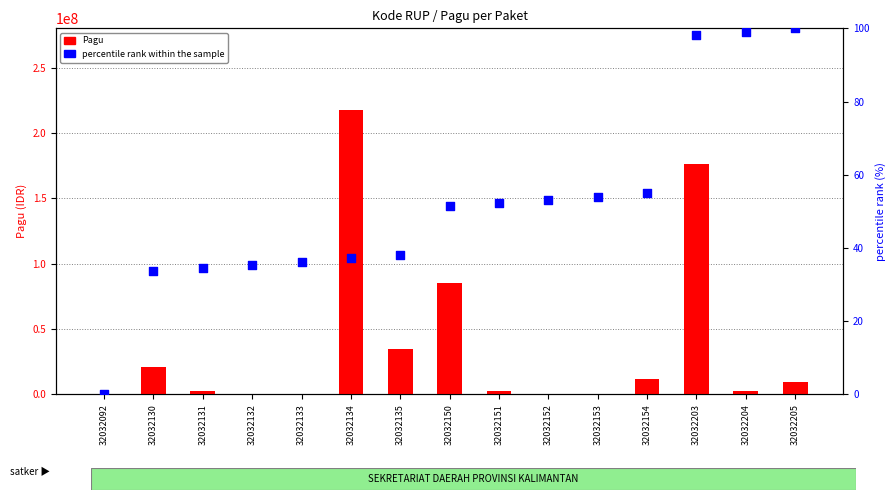

At which category is the sum across all series the highest?

32032134